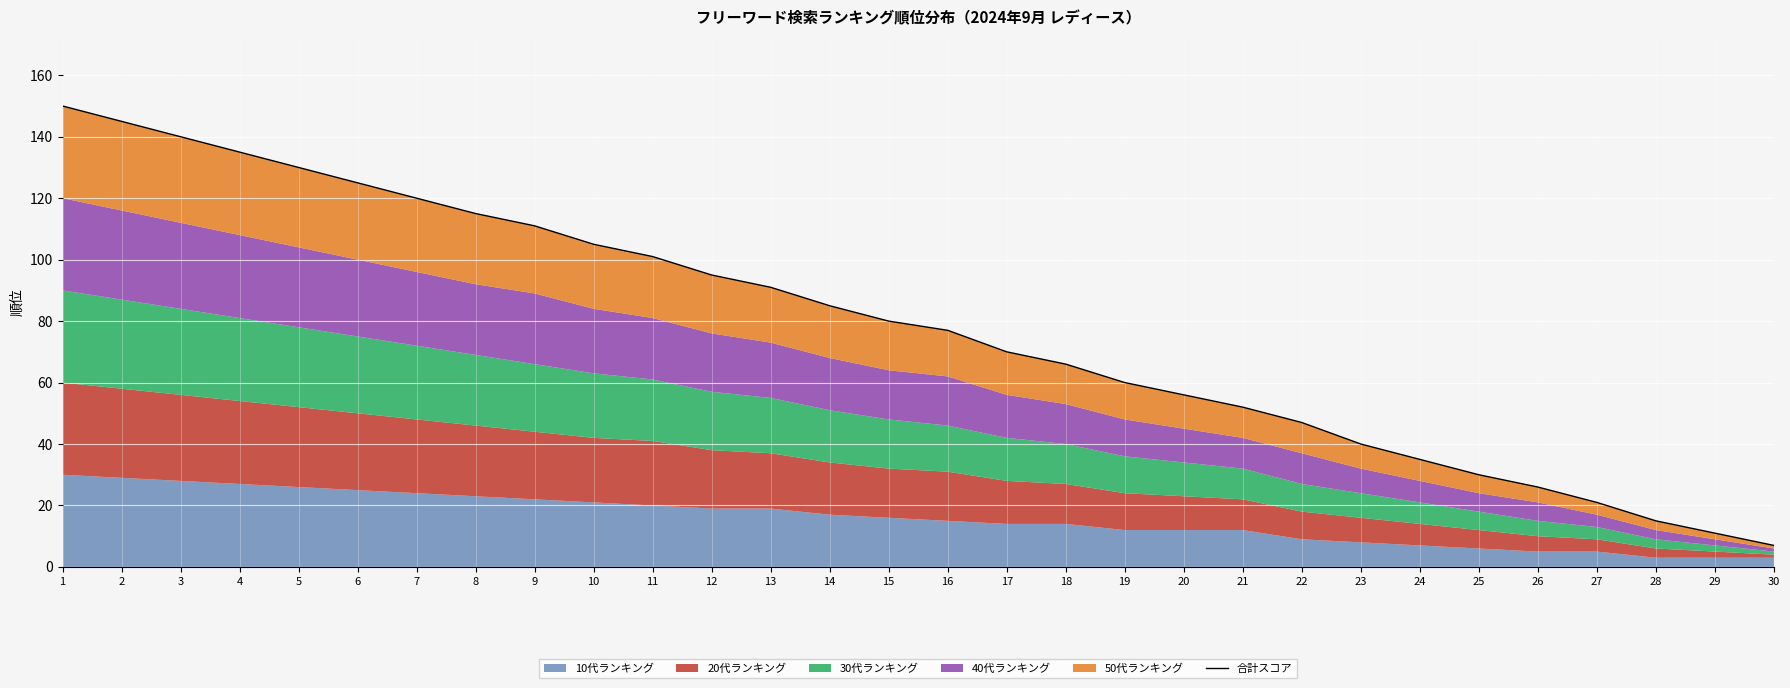

At which label is the value closest to 78?

16